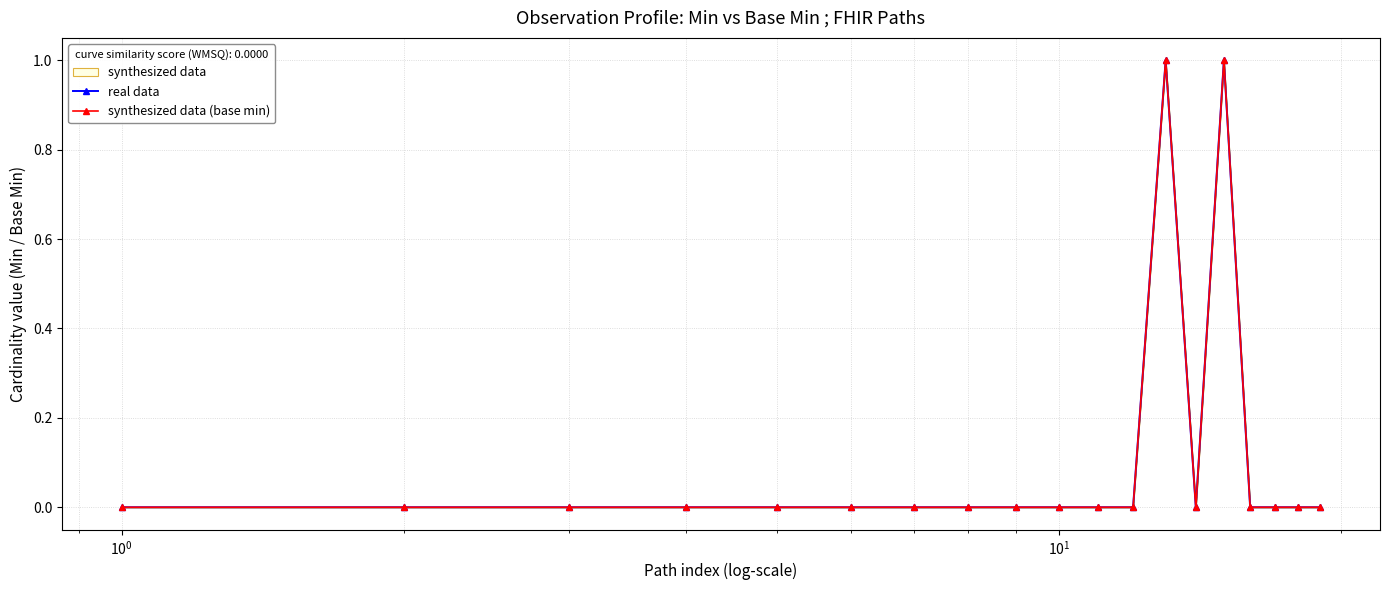

Is the value of real data at 18 greater than the value of synthesized data (base min) at 8?

No